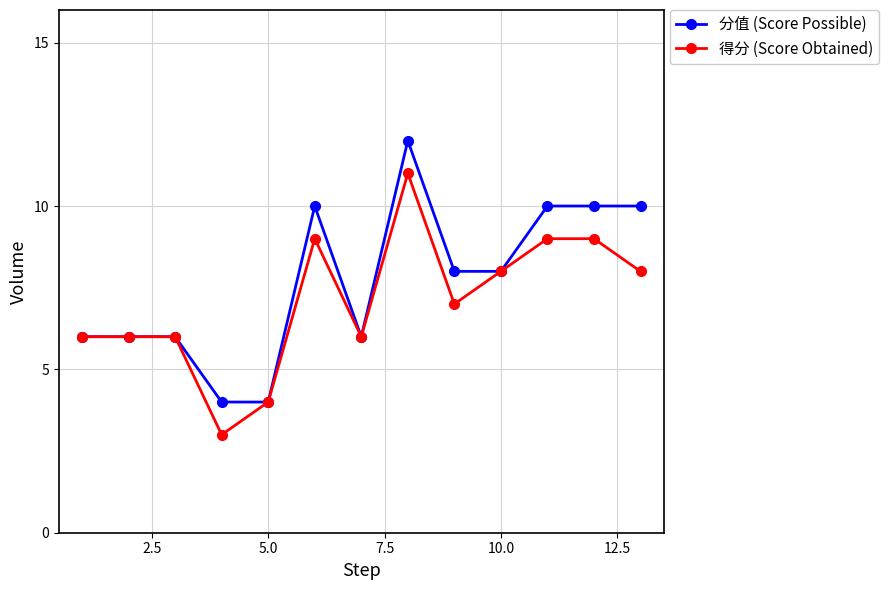

Rank the series by their maximum value, from highest to lowest.

分值 (Score Possible), 得分 (Score Obtained)